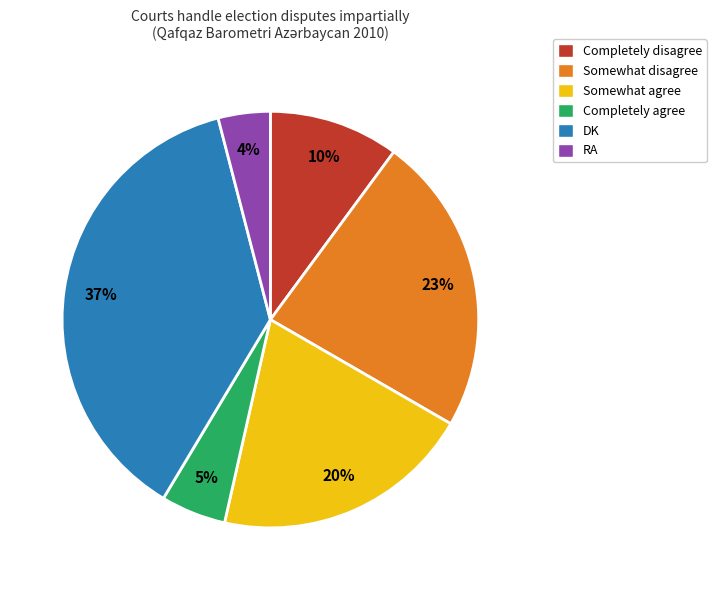

Which has a higher value, RA or Somewhat disagree?

Somewhat disagree